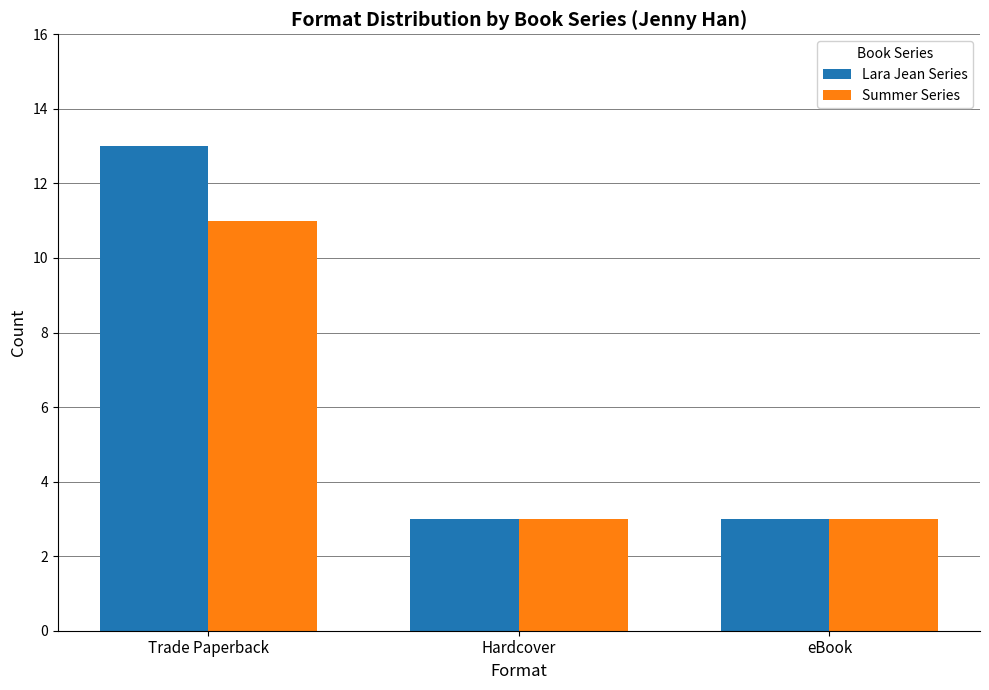

What is the label of the 2nd bar from the right?

Hardcover